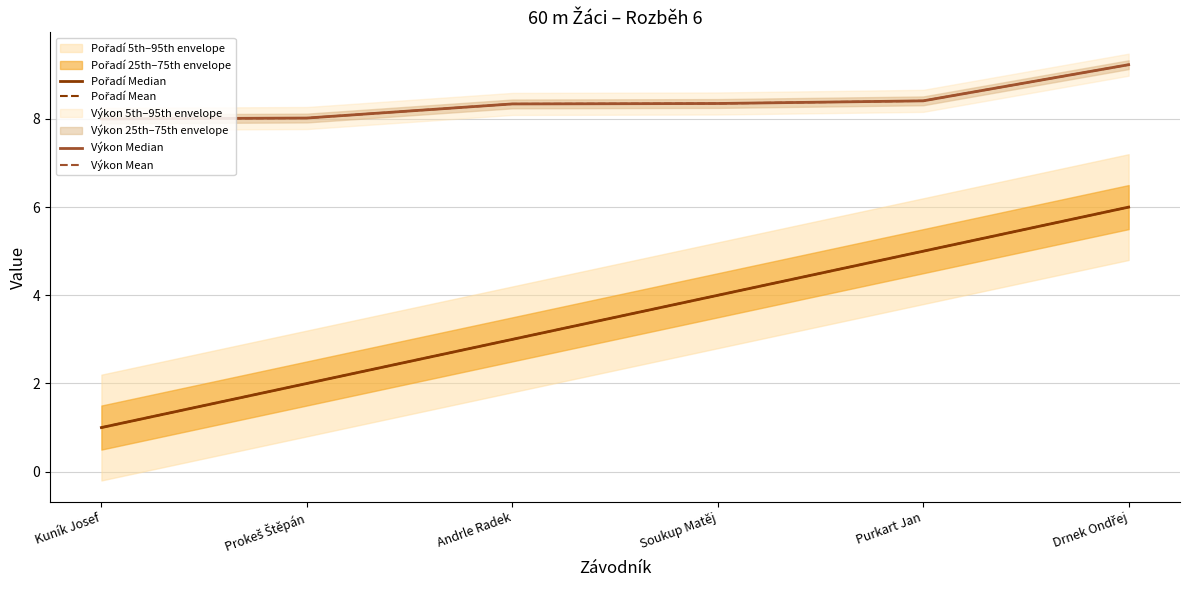

What is the value of the Výkon Mean point at the 5th from the left?

8.4